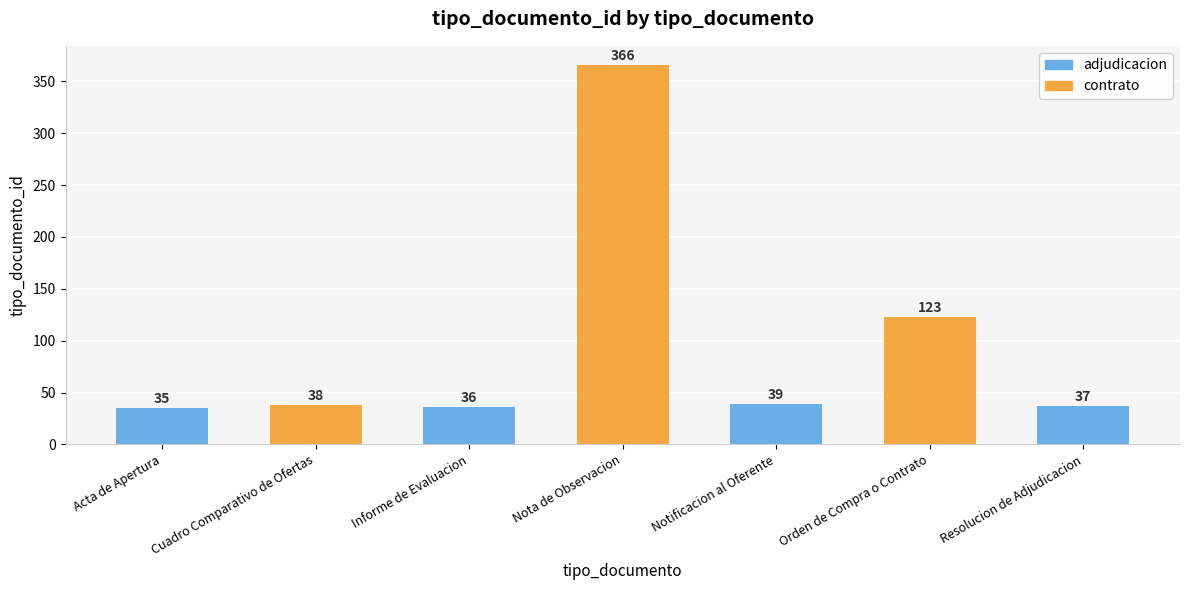

Which has a higher value, Notificacion al Oferente or Cuadro Comparativo de Ofertas?

Notificacion al Oferente